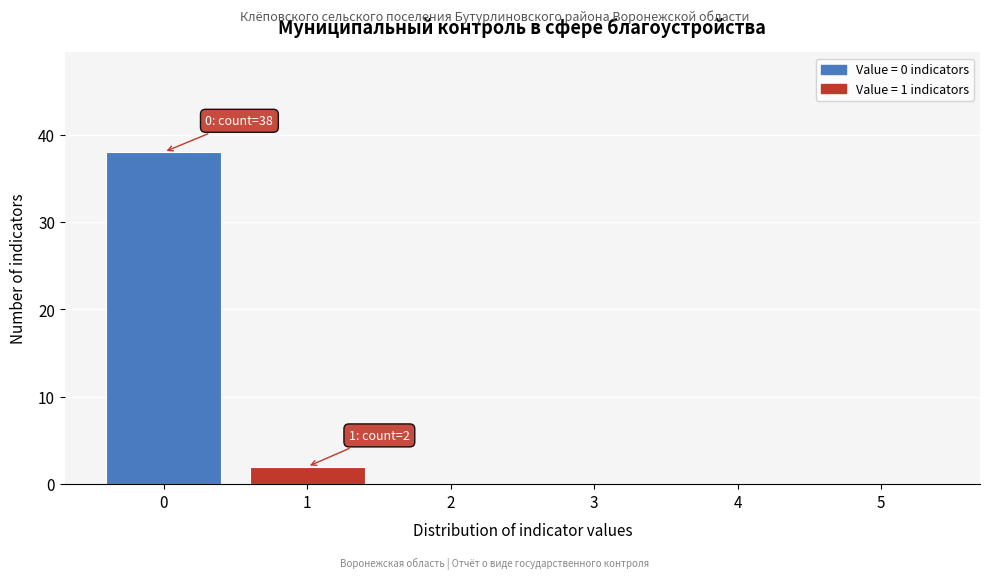

Over which range of the x-axis is the bar tallest?

-0.5 to 0.5